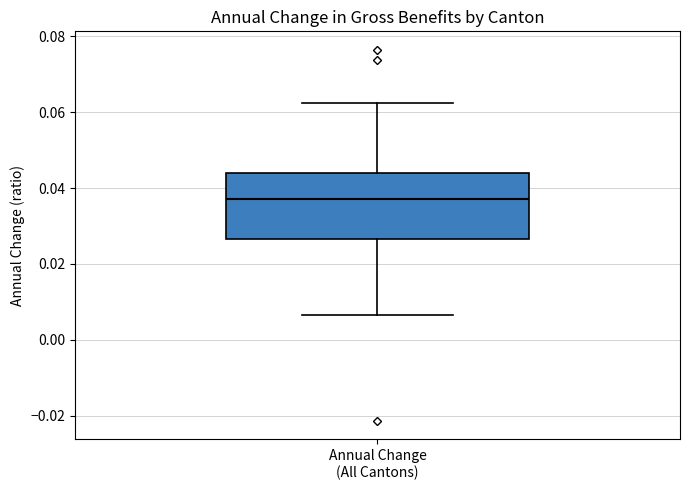

Transcribe this box plot: give where the median line is, the range the box spans, and where the two whiskers end, as read against the y-axis. The values are not printed on the chart, so give them approximately, as read against the axis.

median 0.038, box 0.026 to 0.044, whiskers 0.006 to 0.062